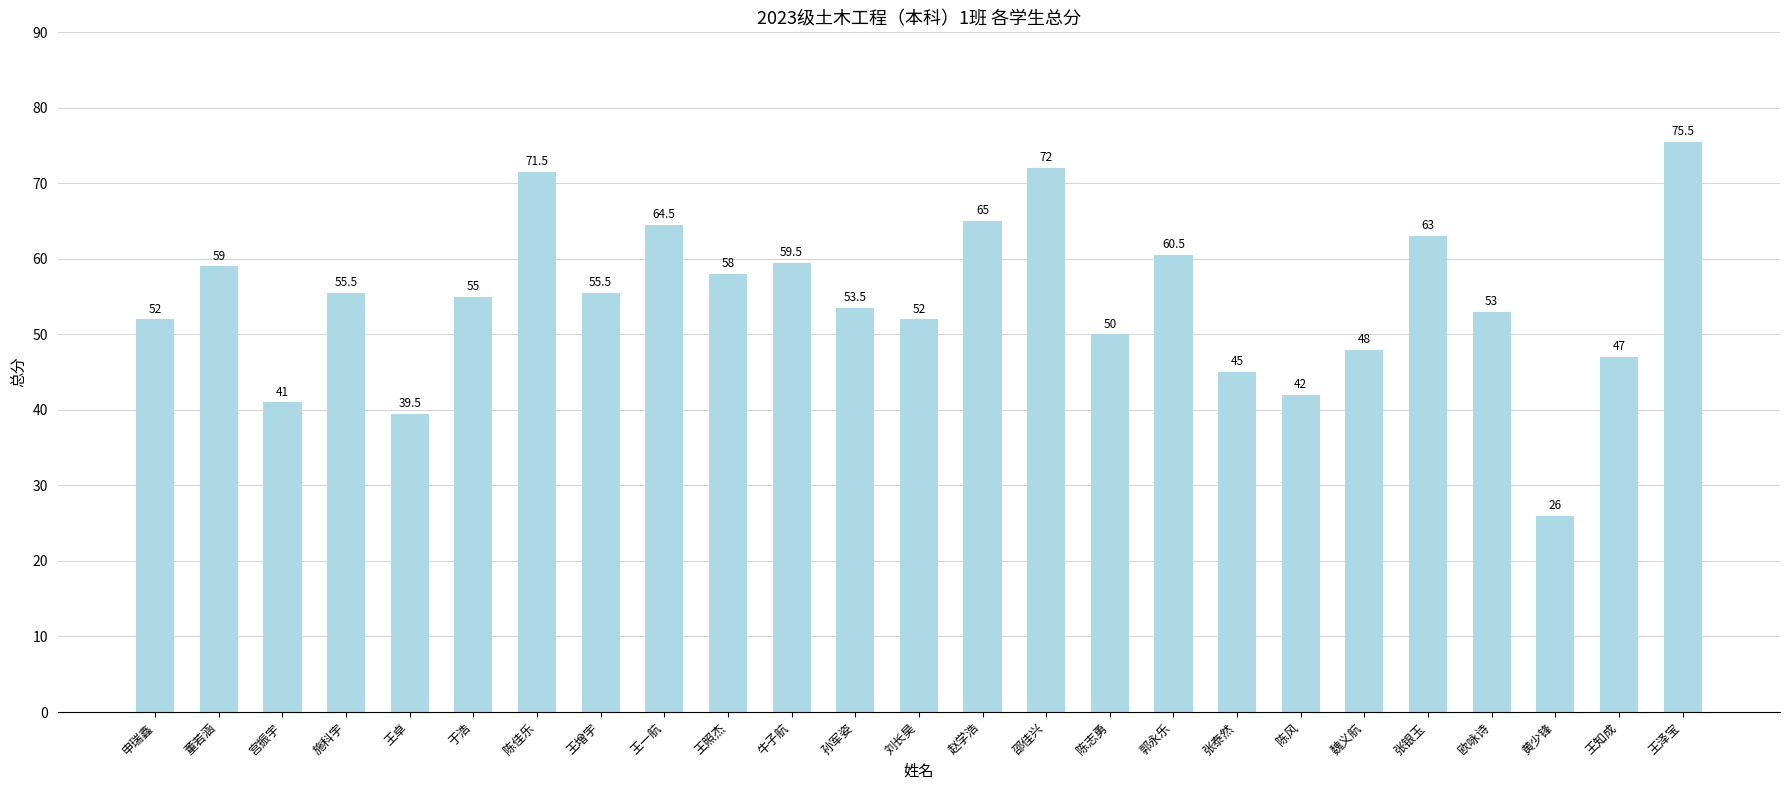

Are the bars grouped side by side (vs. stacked)?

No